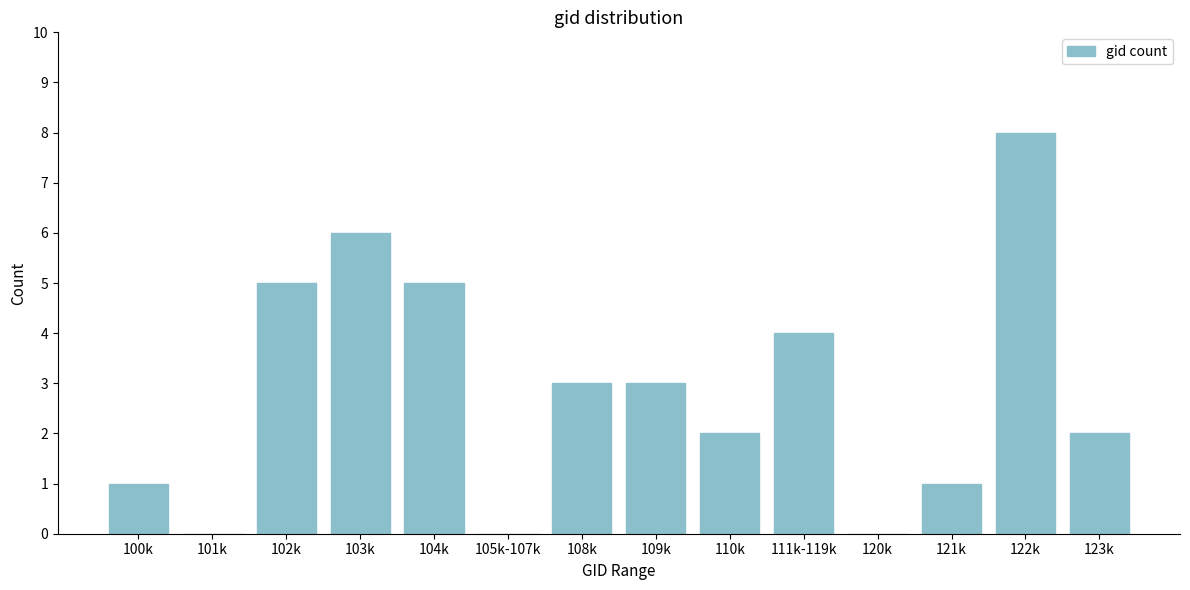

Reading left to right, extract all data points from this chart.

100k=1	101k=0	102k=5	103k=6	104k=5	105k-107k=0	108k=3	109k=3	110k=2	111k-119k=4	120k=0	121k=1	122k=8	123k=2